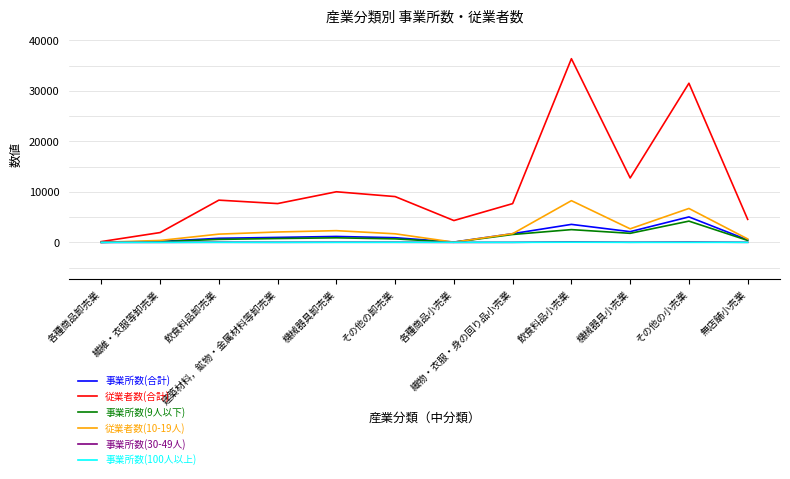

At how many categories does at least one series exceed 29772?

2